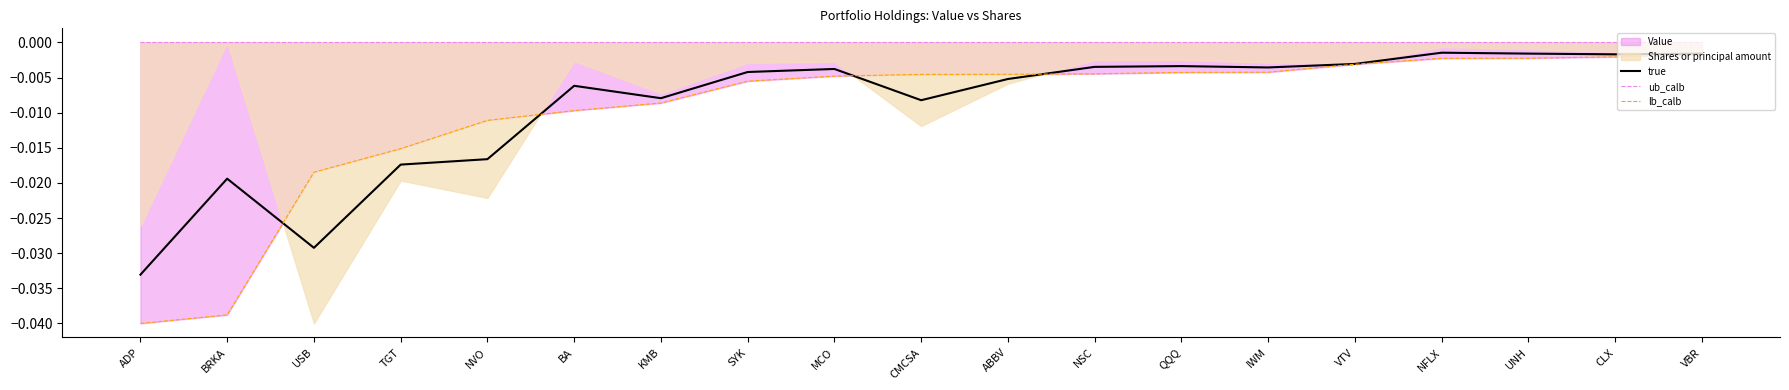

Between ABBV and CLX, which series saw the biggest shift?

true